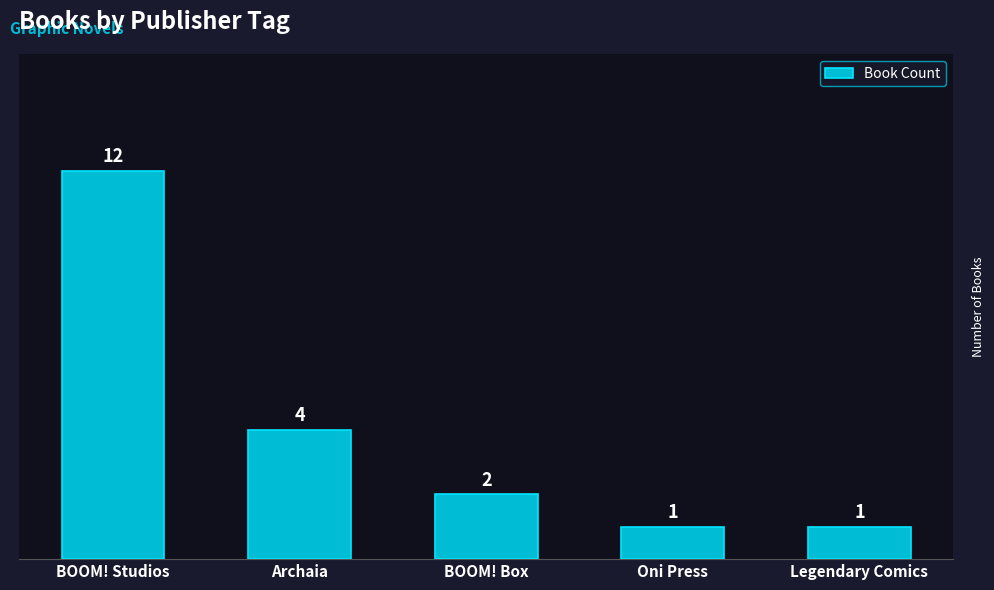

Which label corresponds to the largest value in the chart?

BOOM! Studios